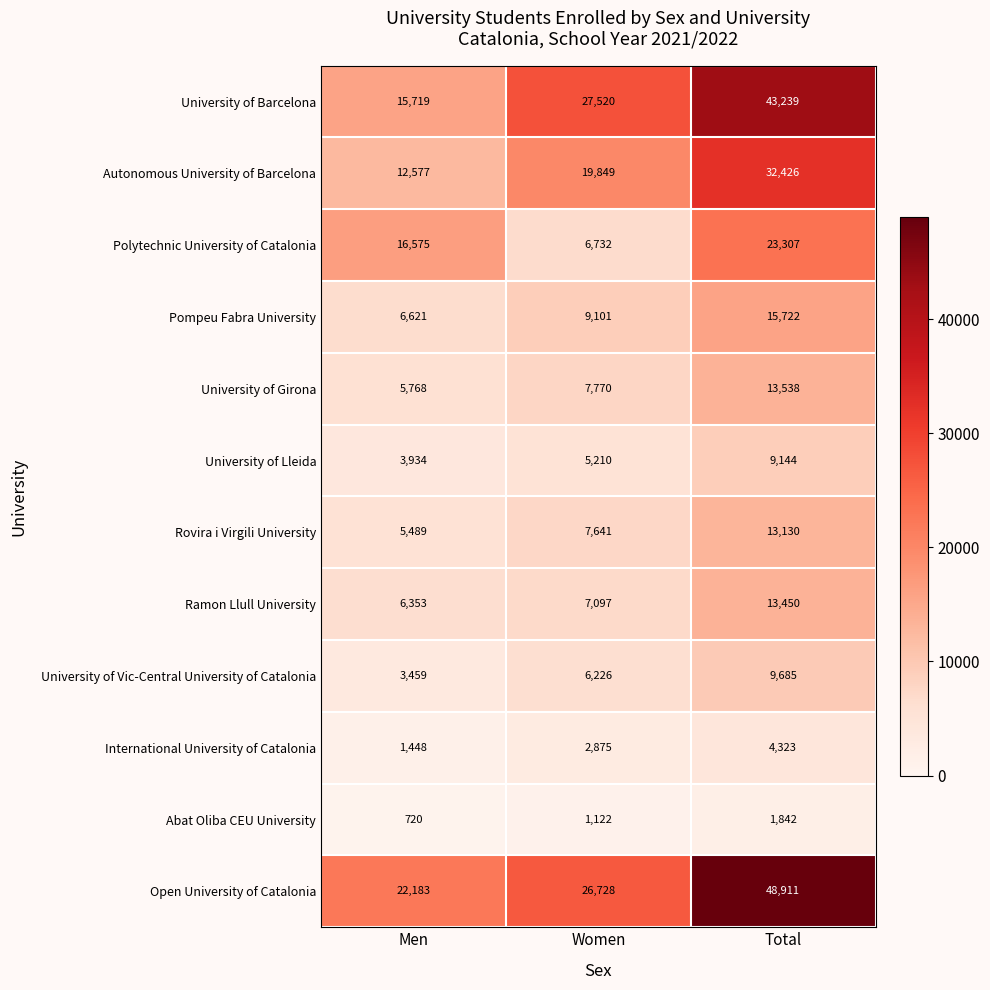

Rank the series by their maximum value, from highest to lowest.

Open University of Catalonia, University of Barcelona, Autonomous University of Barcelona, Polytechnic University of Catalonia, Pompeu Fabra University, University of Girona, Ramon Llull University, Rovira i Virgili University, University of Vic-Central University of Catalonia, University of Lleida, International University of Catalonia, Abat Oliba CEU University